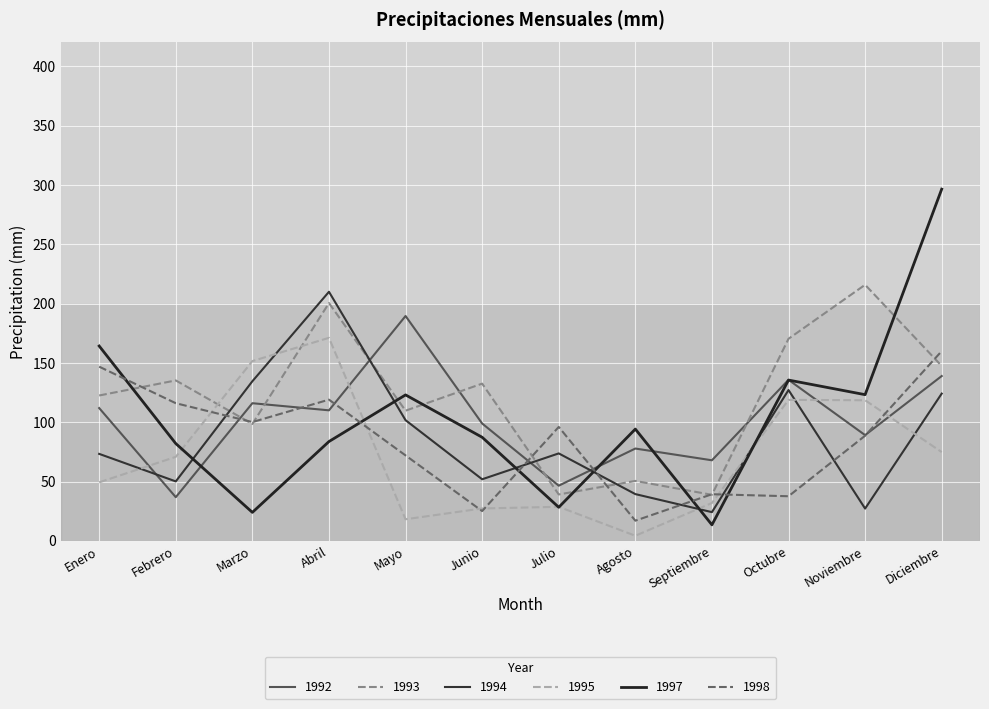

Rank the series at Diciembre from lowest to highest value.

1995, 1994, 1992, 1993, 1998, 1997